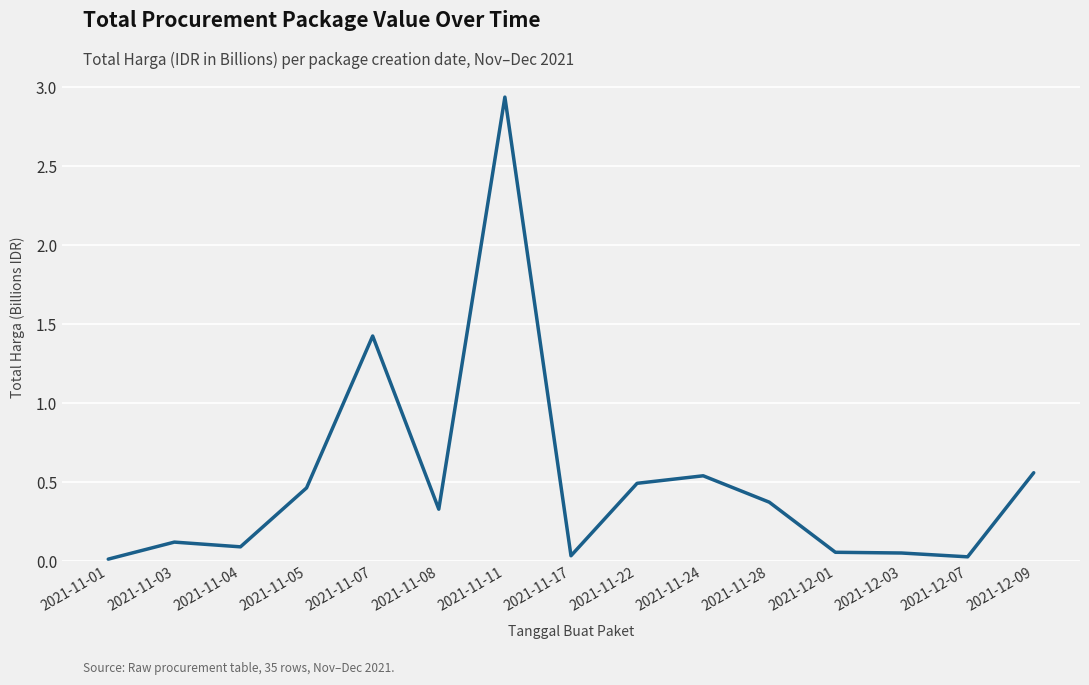

What is the change in value from 2021-11-03 to 2021-11-22?

+0.4